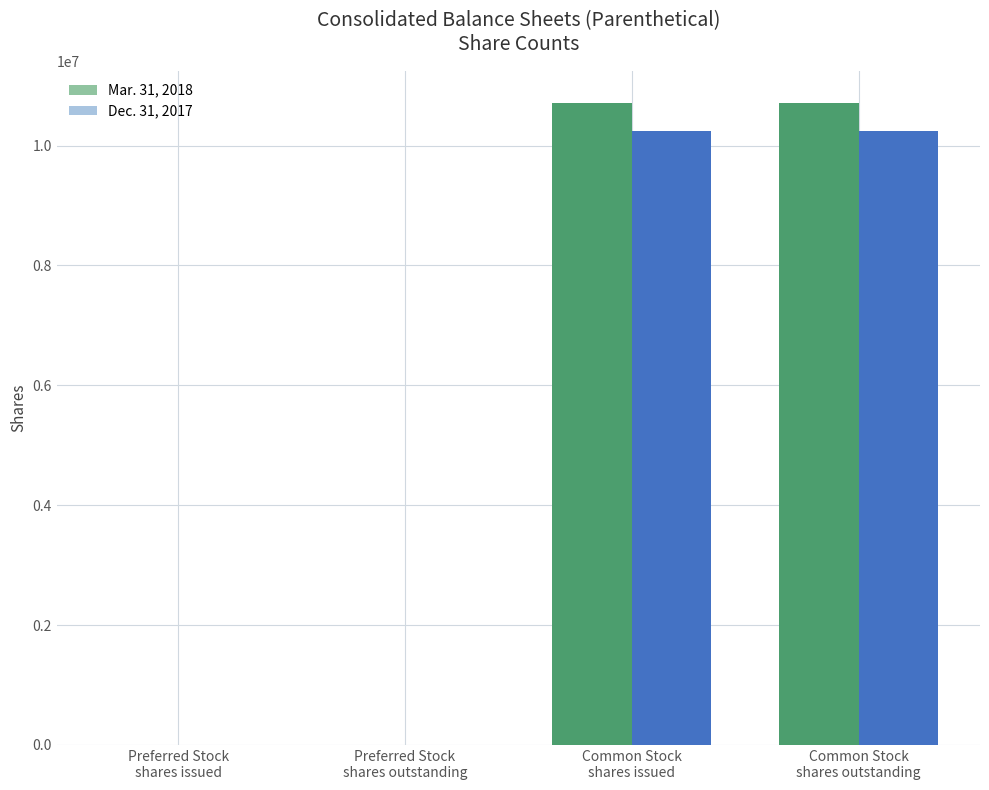

Which series has the widest spread of values?

Mar. 31, 2018